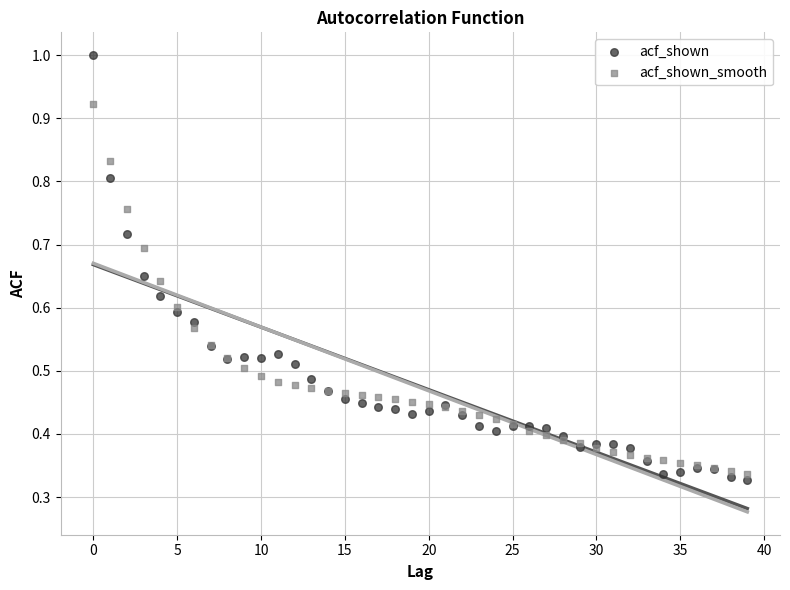

Which series contains the lowest Y value?

acf_shown